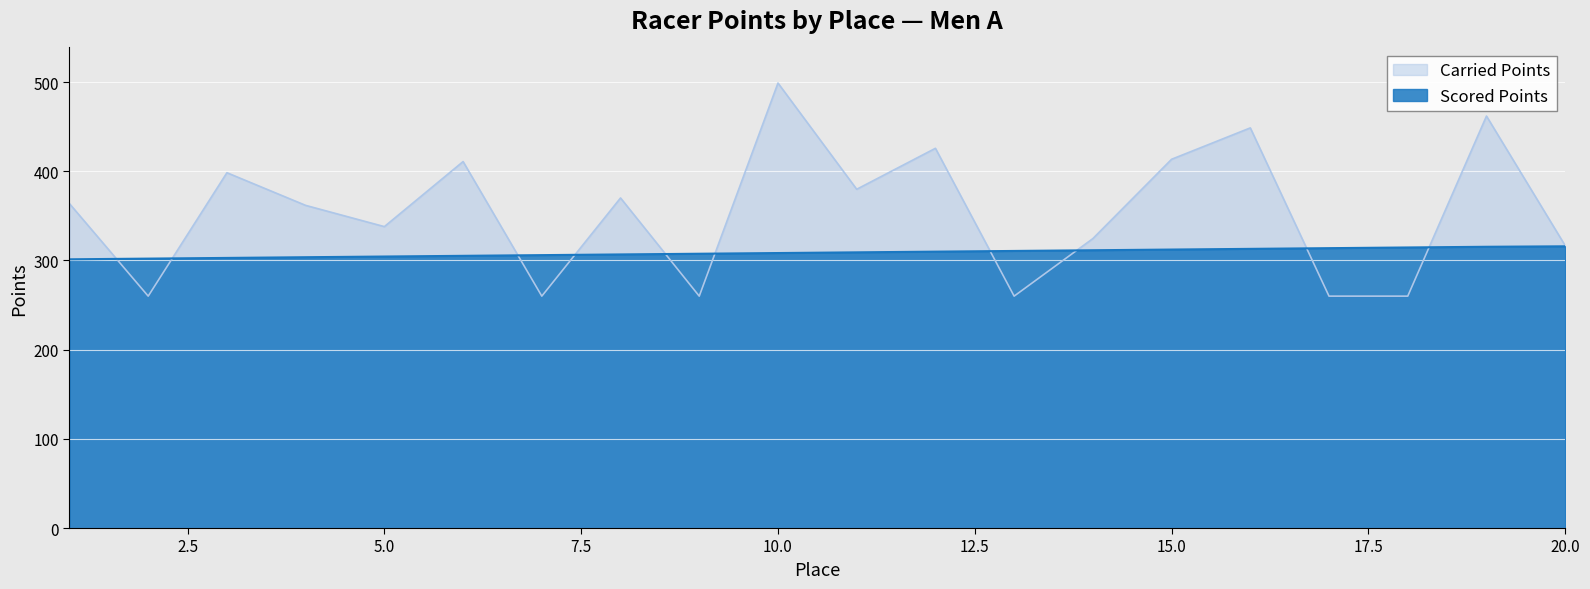

What is the value of the Scored Points point at the 2nd from the left?

302.1